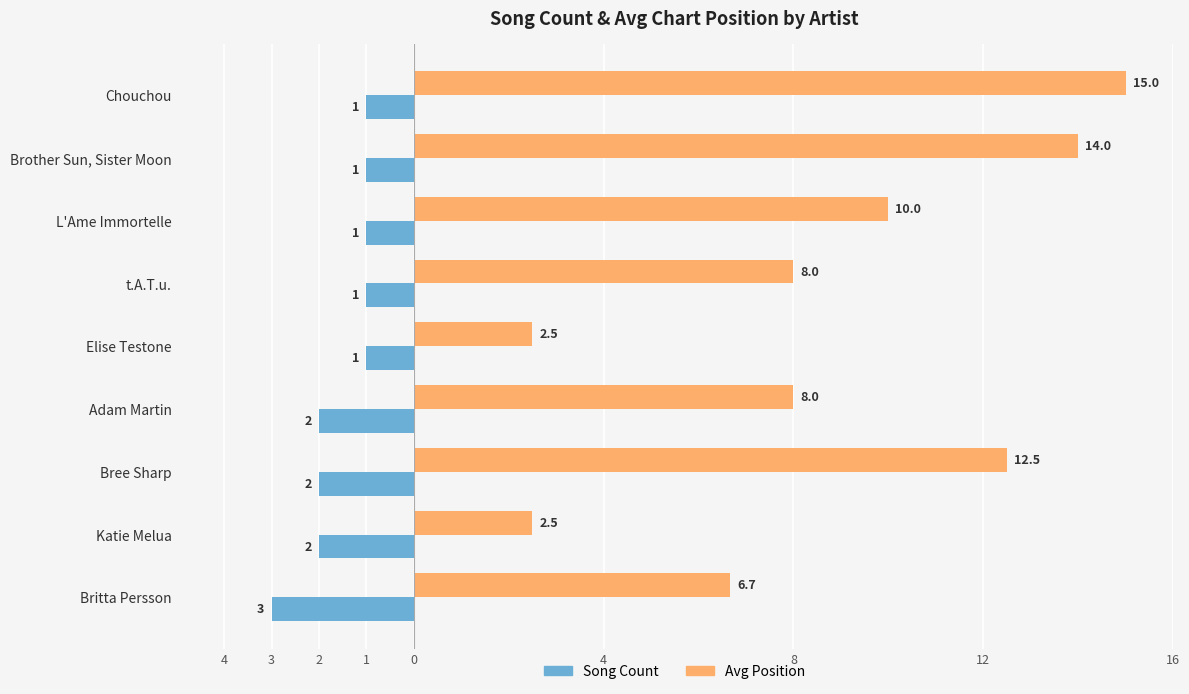

List the series in order of their overall mean, lowest first.

Song Count, Avg Position